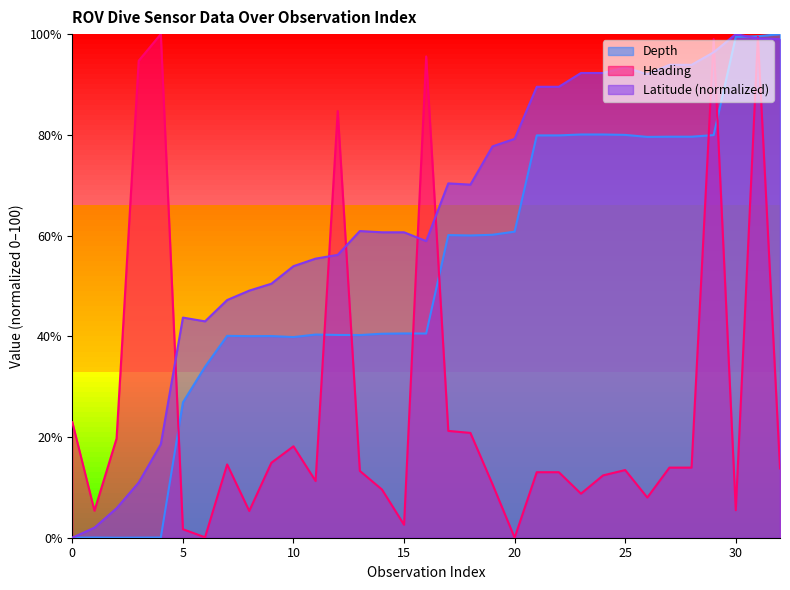

True or false: Heading has more than 2 interior local peaks.

True